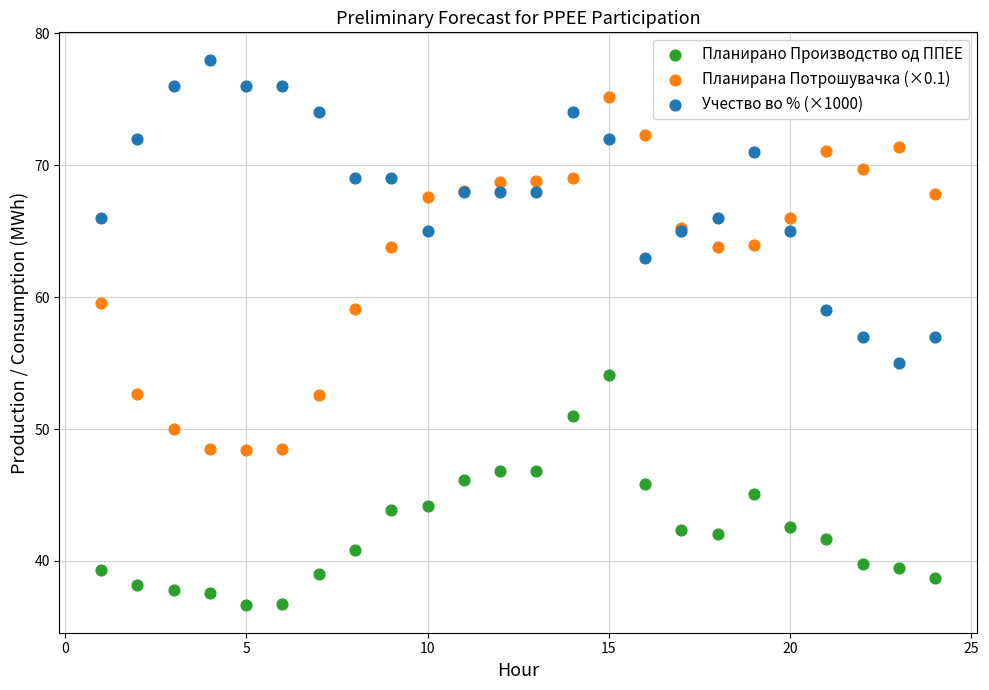

Which series reaches the minimum Y coordinate?

Планирано Производство од ППЕЕ